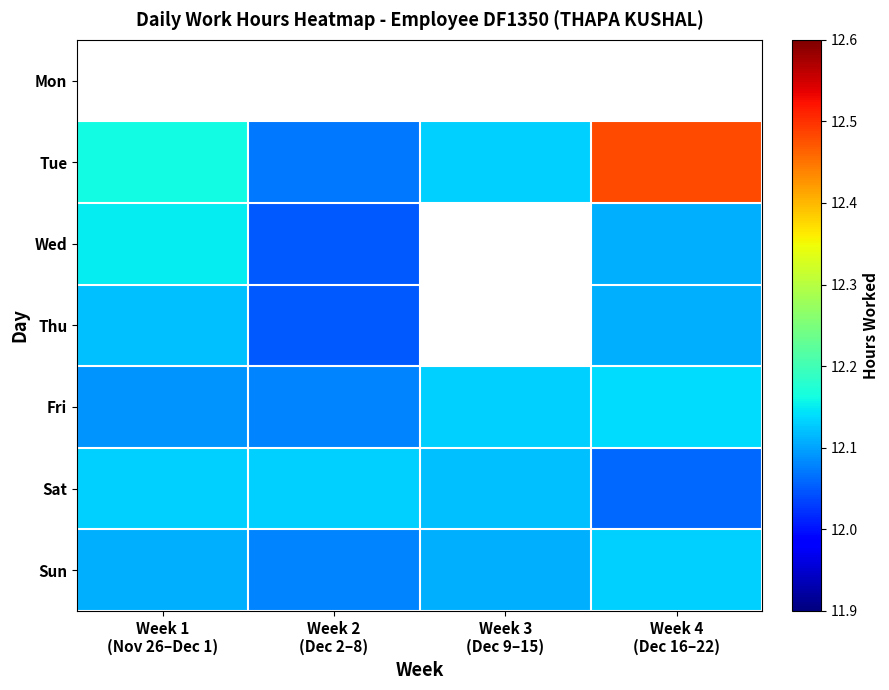

At which label is Sun closest to 12?

Week 2 (Dec 2–8)